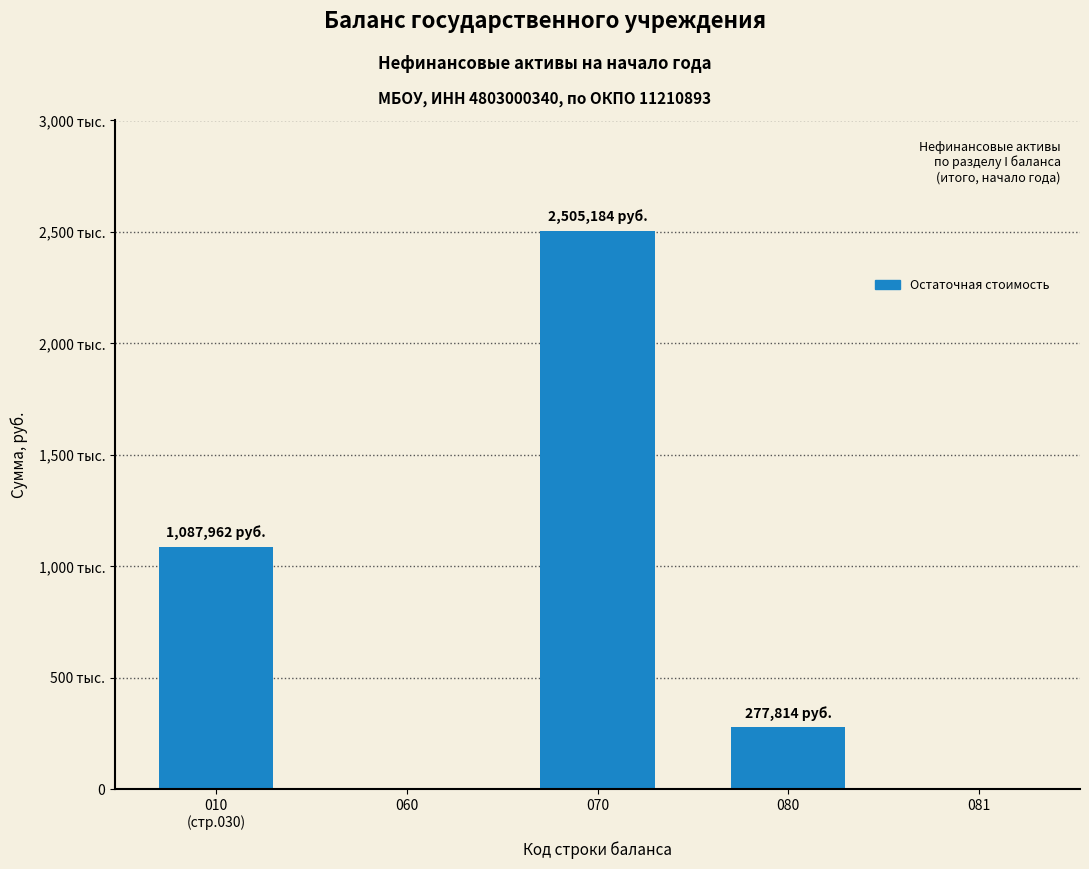

What is the change in value from 010
(стр.030) to 080?

-810148.2